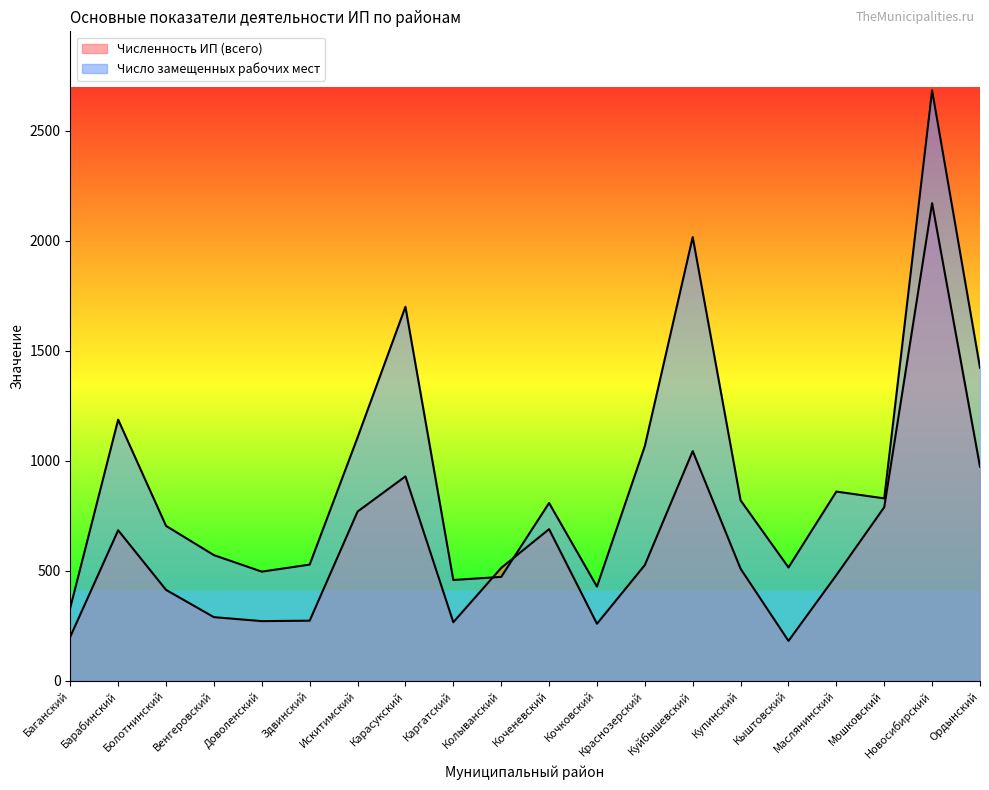

What is the difference between the maximum and minimum values in the Число замещенных рабочих мест series?

2352